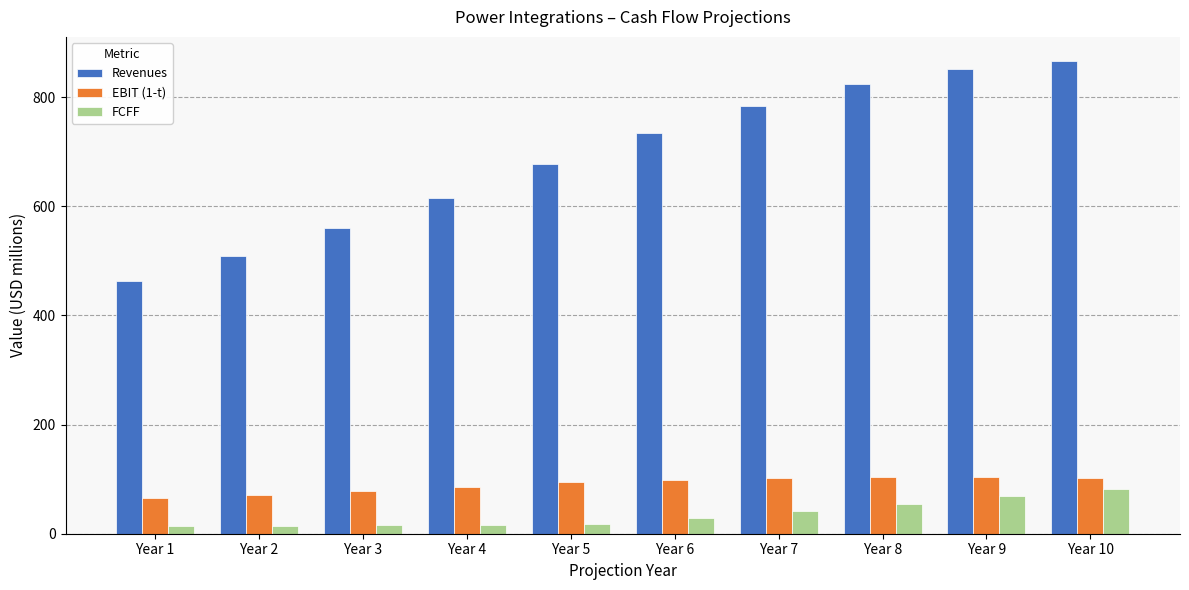

Count the number of categories in the chart.

10